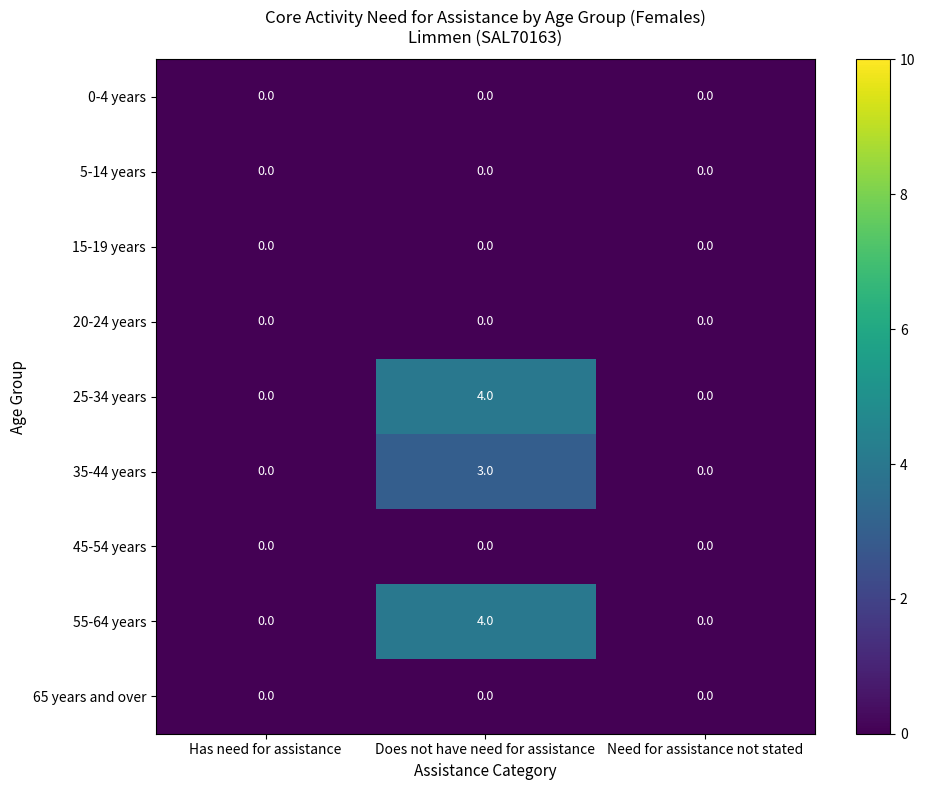

How many data points does each series have?

3